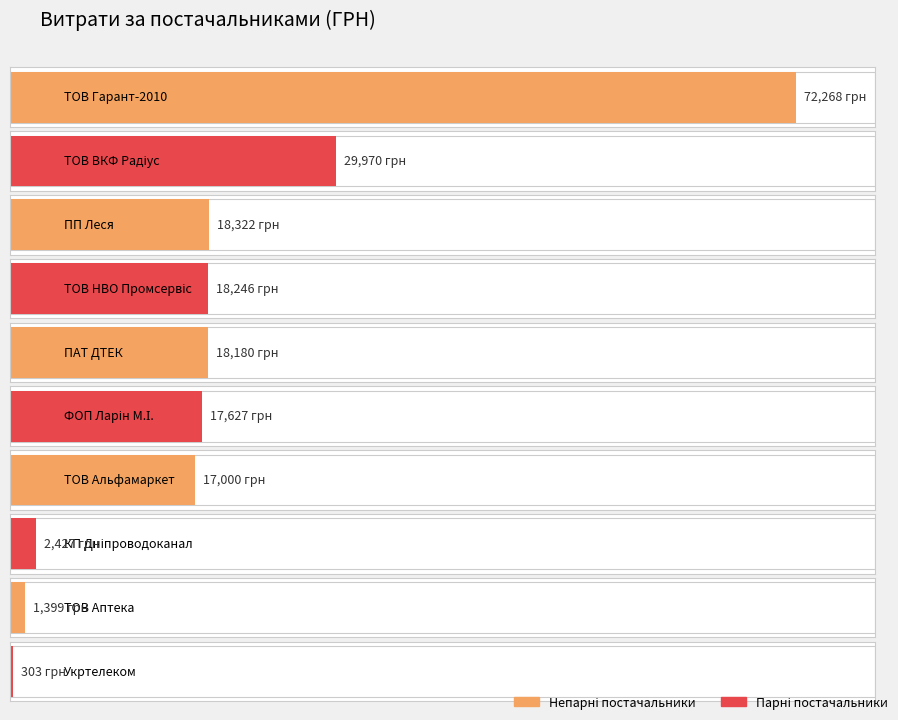

Are the bars horizontal?

Yes